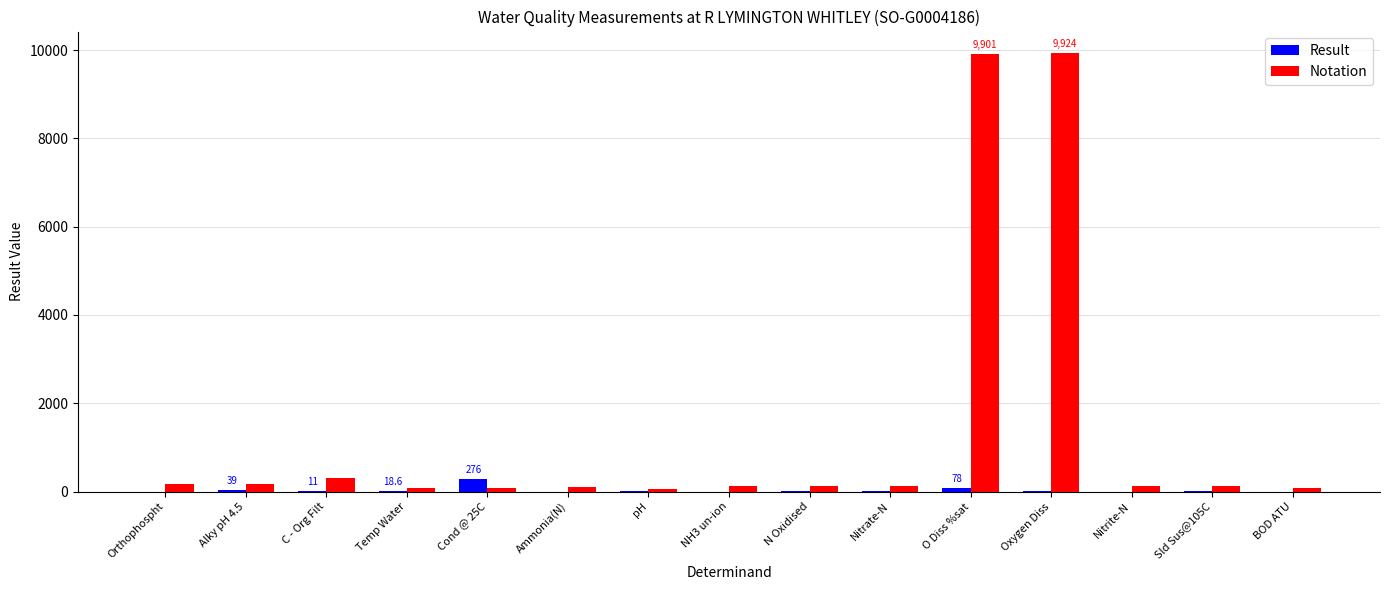

What is the sum of the Notation values at BOD ATU and Orthophospht?

265.0